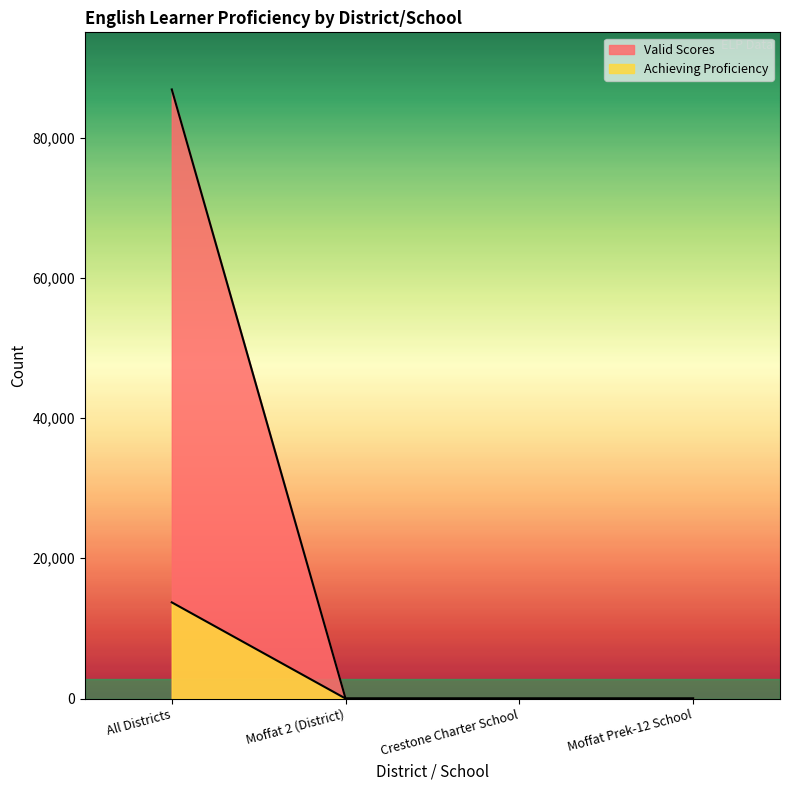

Which category has the lowest value across all series?

Moffat 2 (District)